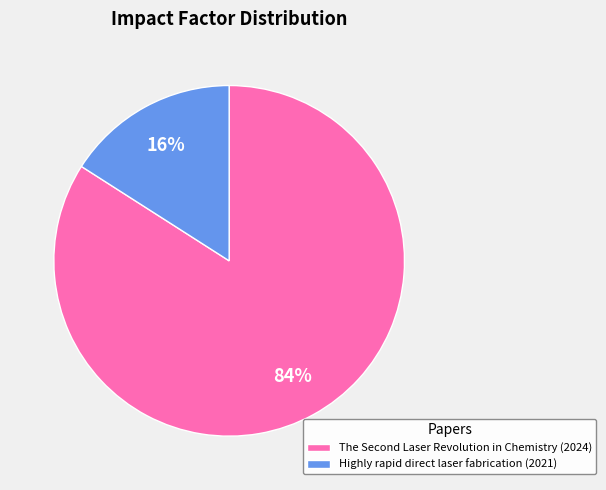

What percentage is the Highly rapid direct laser fabrication slice, to the nearest percent?

16%